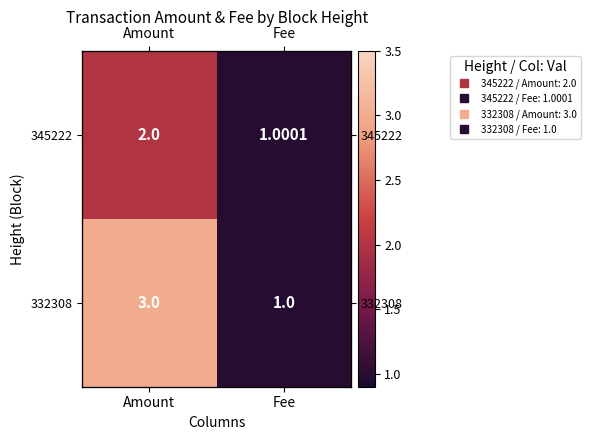

True or false: 332308 has a value of 1.8 at Fee.

False